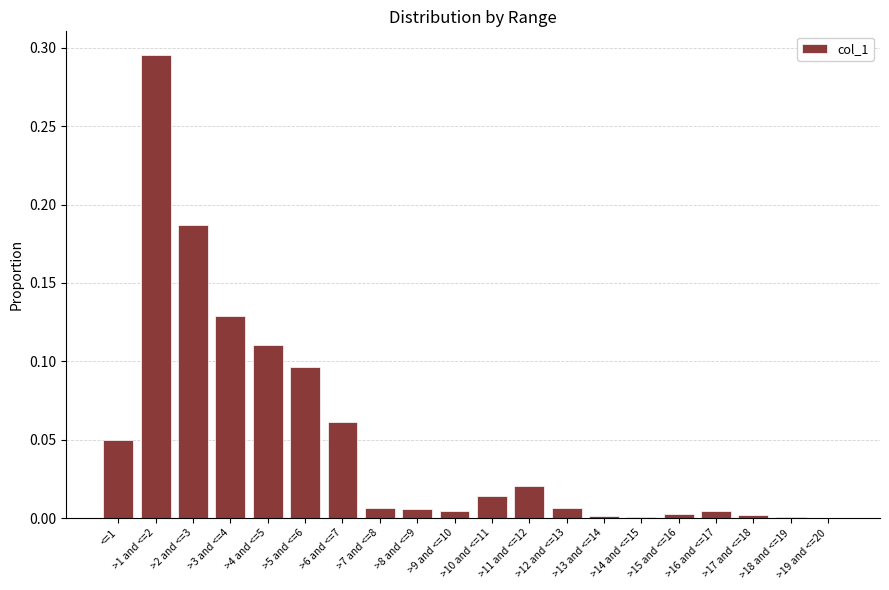

Which has a higher value, <=1 or >7 and <=8?

<=1